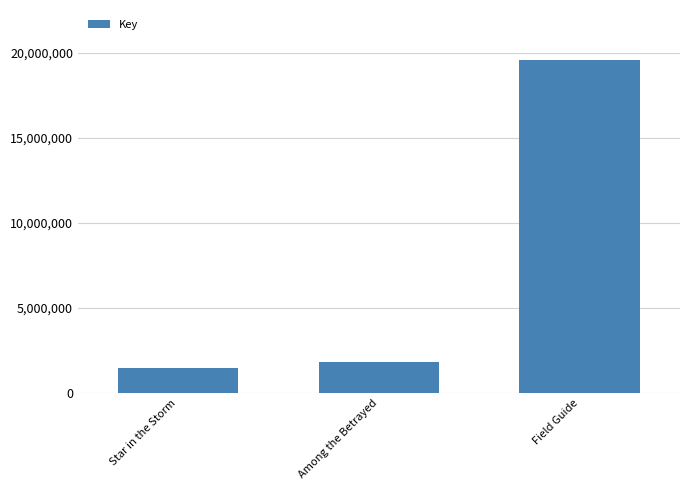

Does the chart contain any negative values?

No